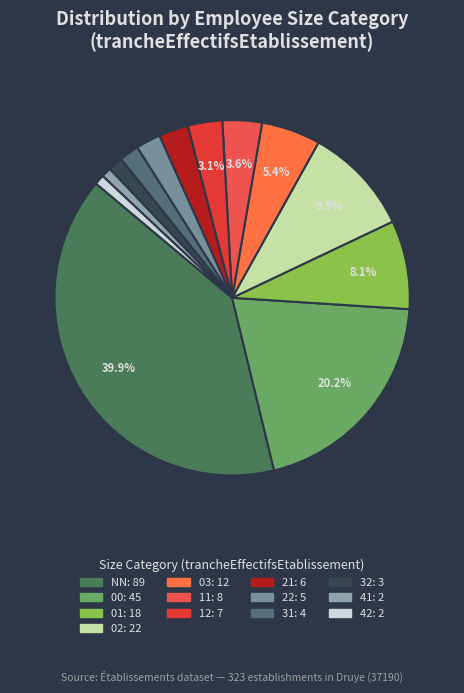

How many slices are in this pie chart?

13